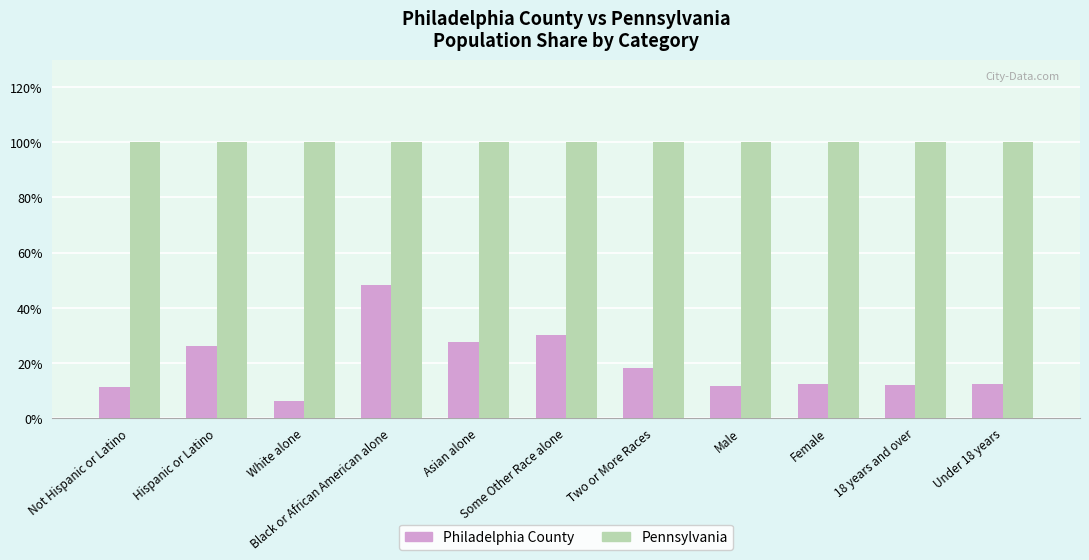

Which series has the widest spread of values?

Philadelphia County